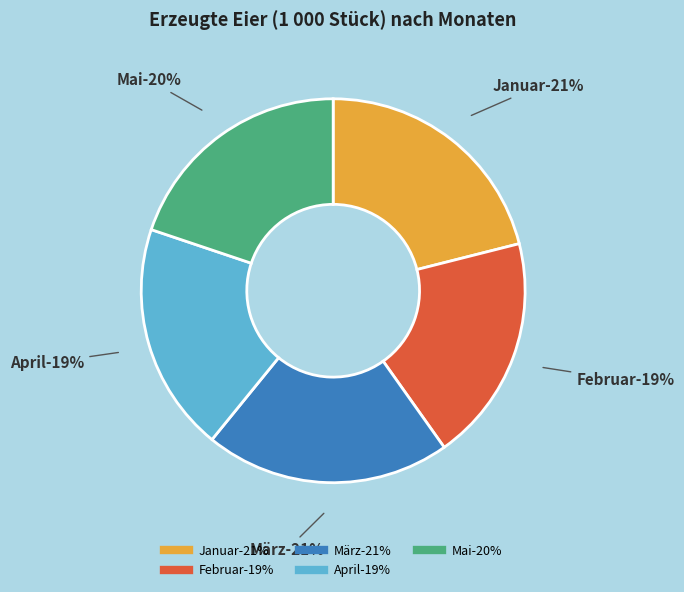

What is the ratio of the value at März to the value at Februar?

1.1